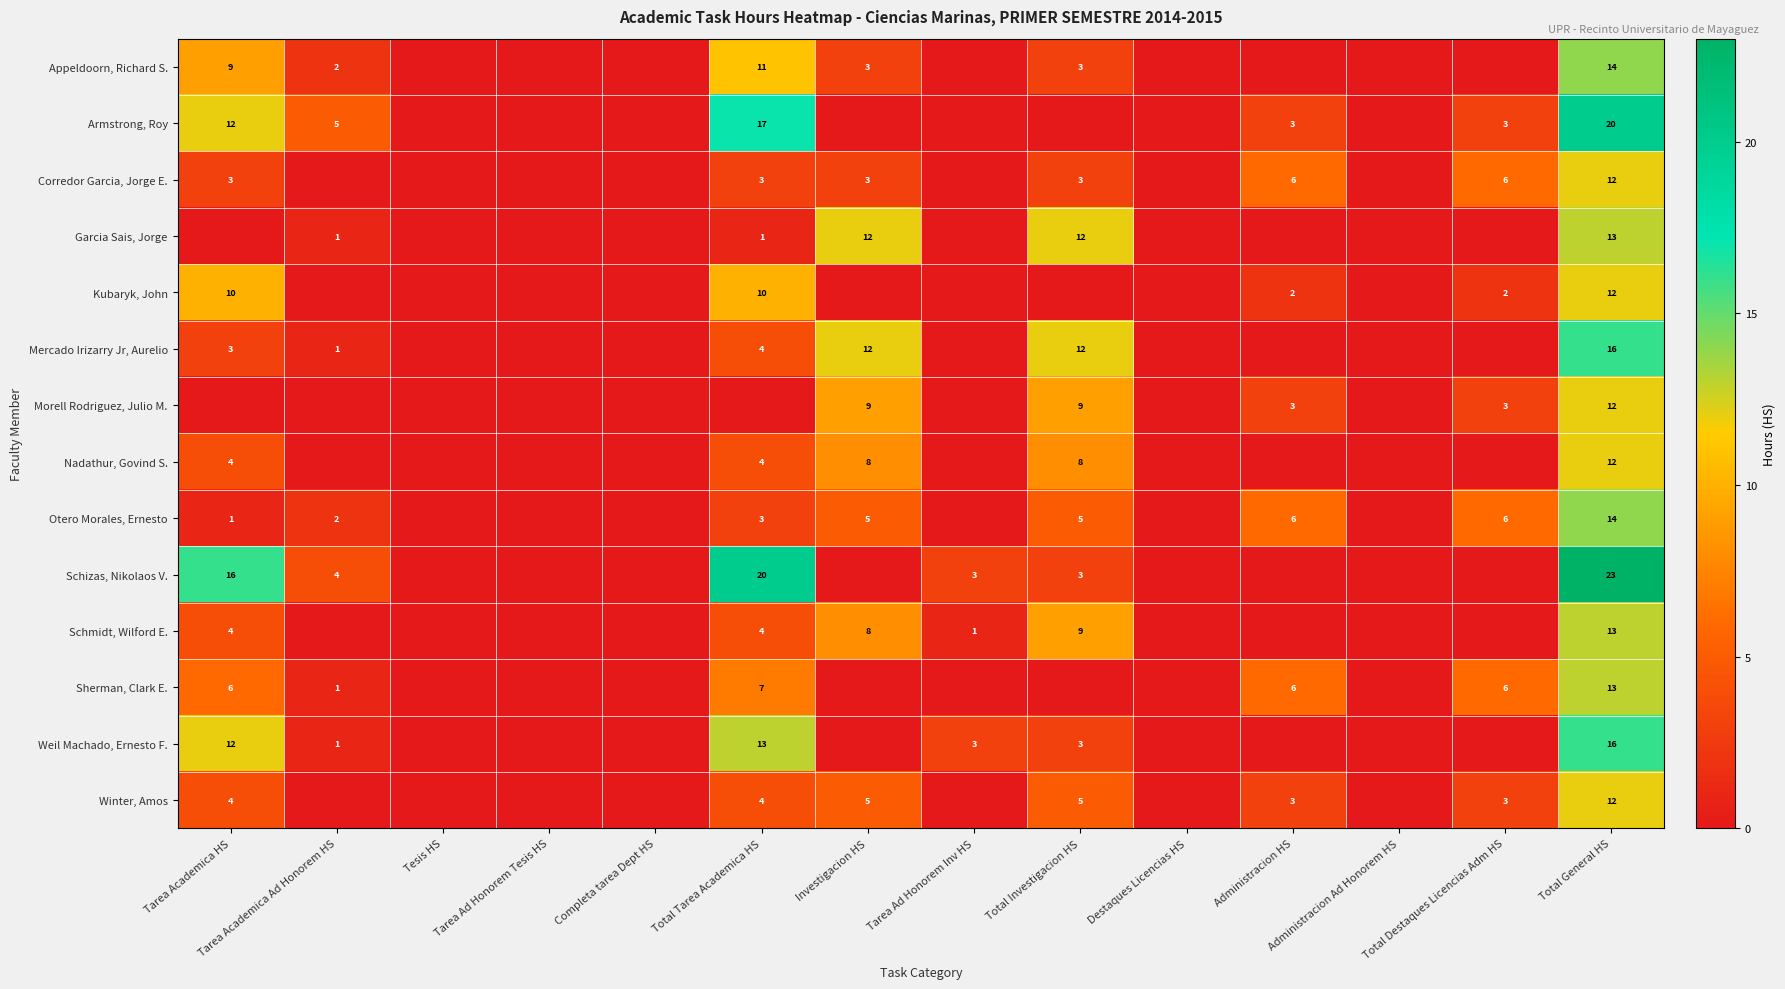

What is the total value across all series at Total General HS?

202